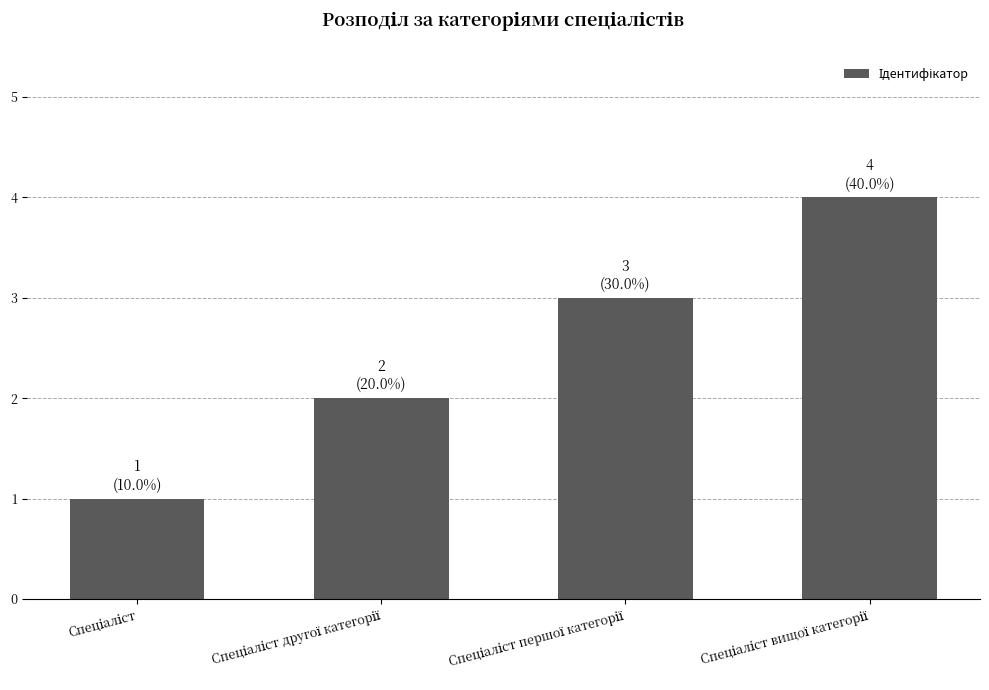

What is the difference between the maximum and minimum values?

3